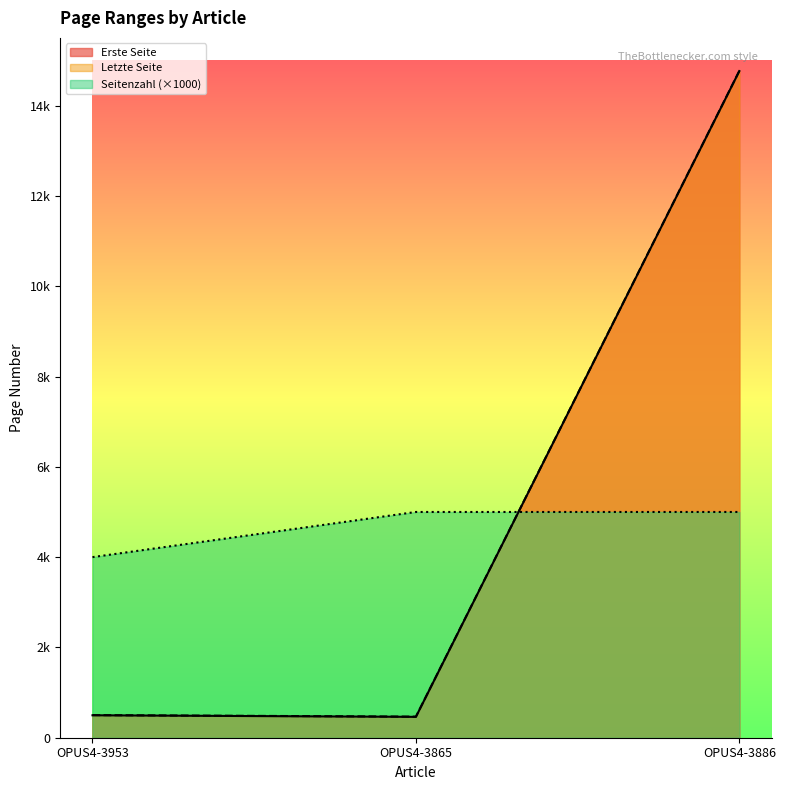

Between OPUS4-3886 and OPUS4-3865, which is larger?

OPUS4-3886